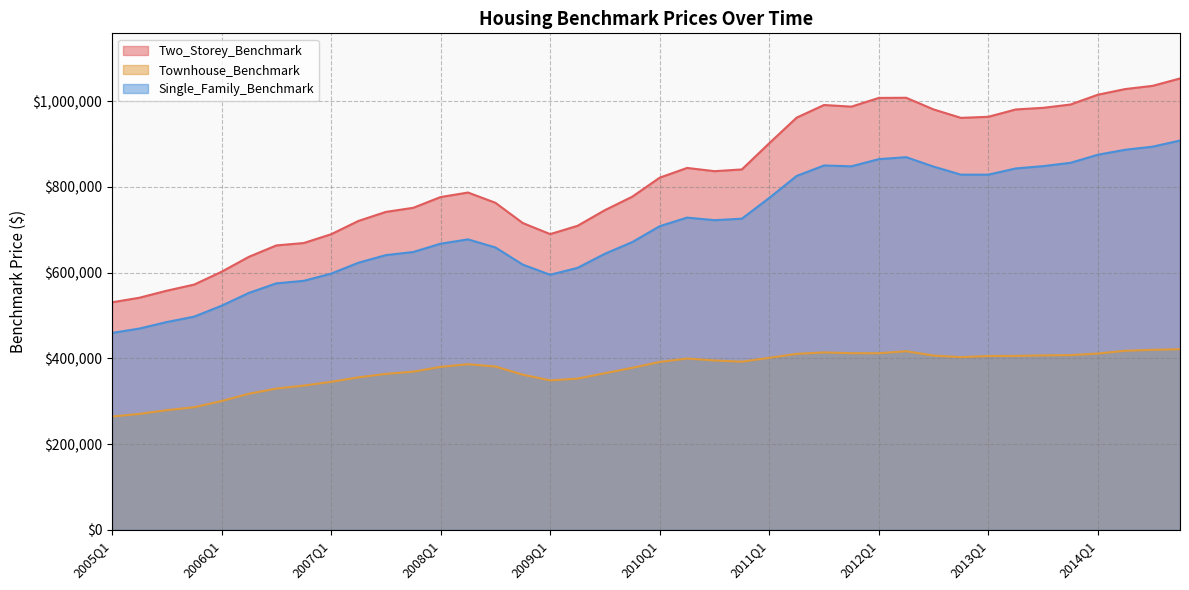

At how many categories does at least one series exceed 437267?

40